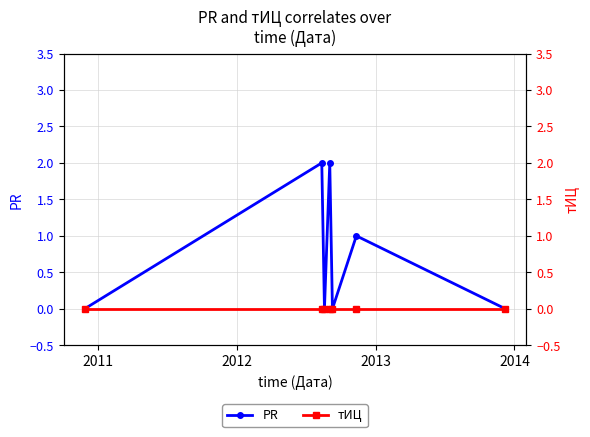

True or false: PR and тИЦ intersect in this chart.

False